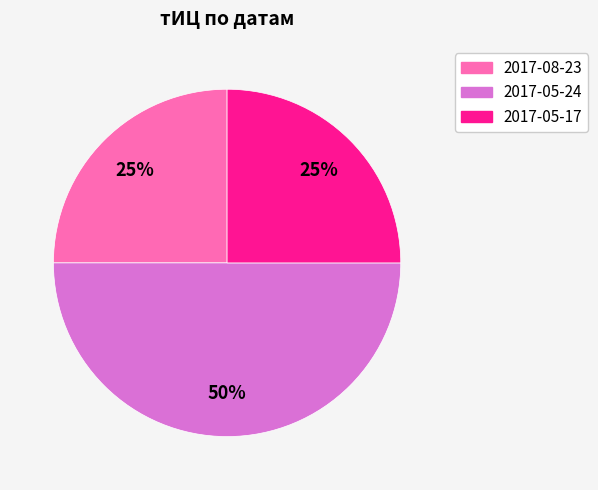

What is the largest slice in the pie chart?

2017-05-24